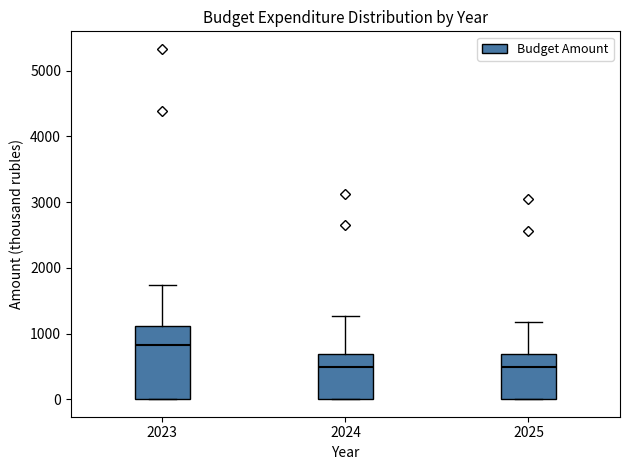

Which box has the highest median line?

2023